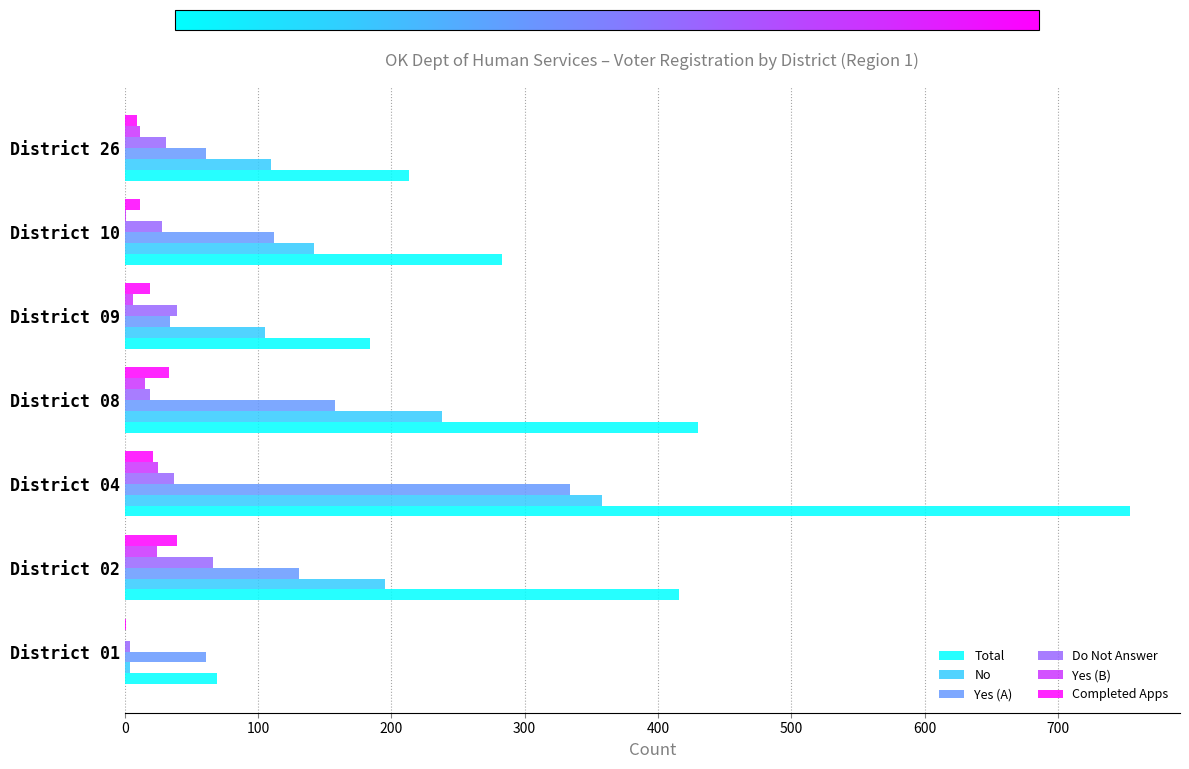

At which category is the sum across all series the highest?

District 04